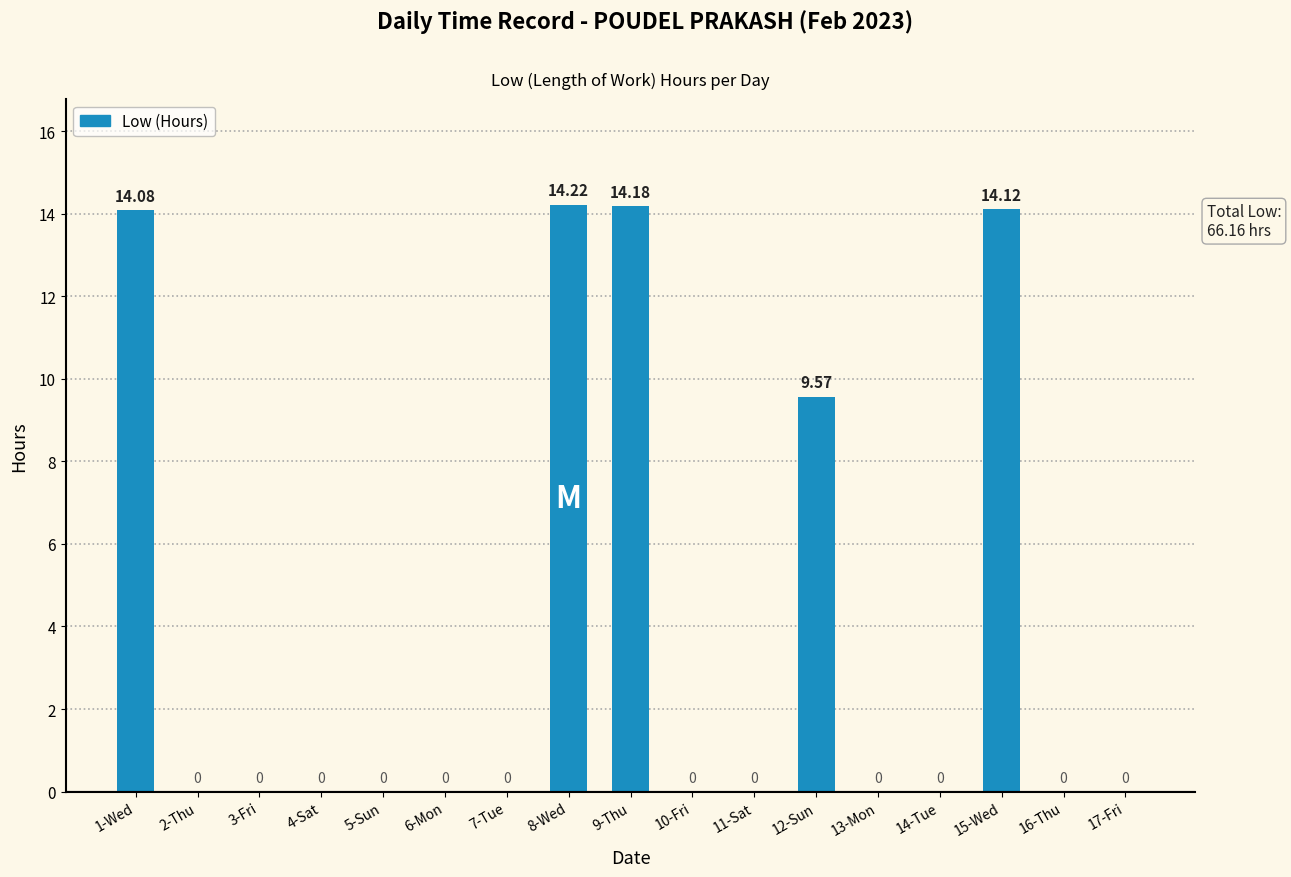

Which label corresponds to the largest value in the chart?

8-Wed